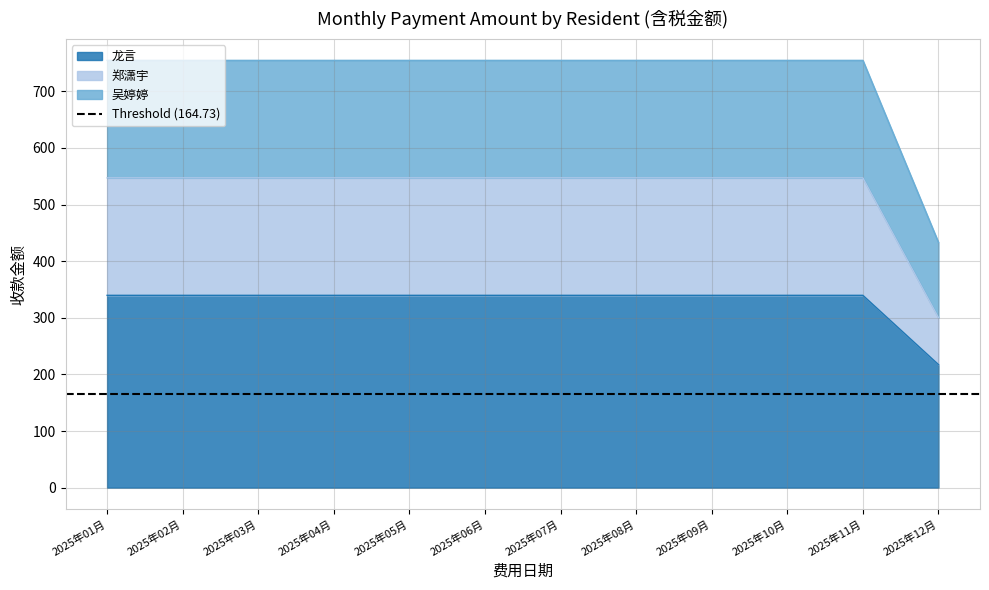

At which label does 郑潇宇 reach its minimum?

2025年12月